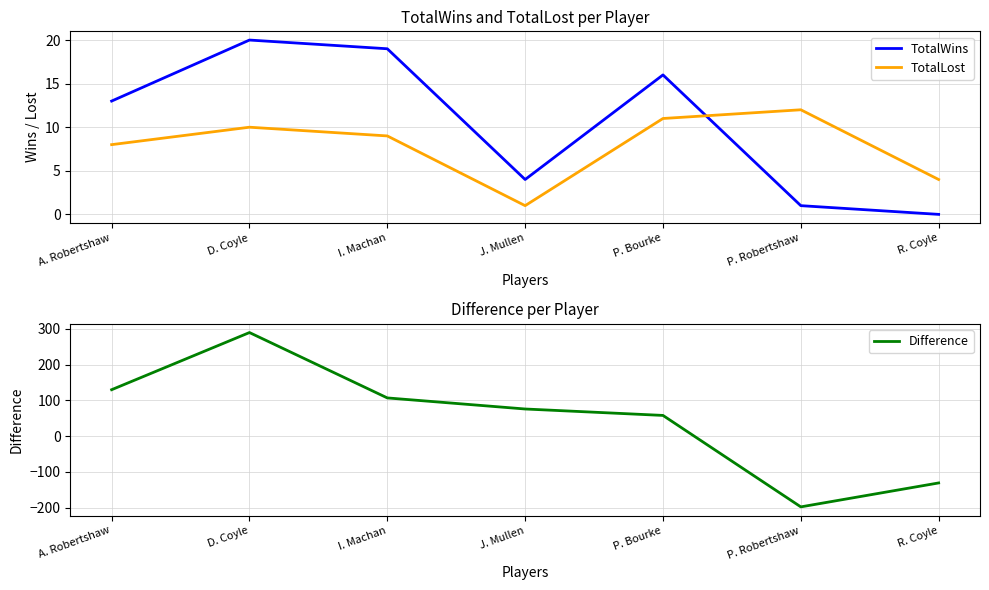

How many values in the Difference series are below 76?

3